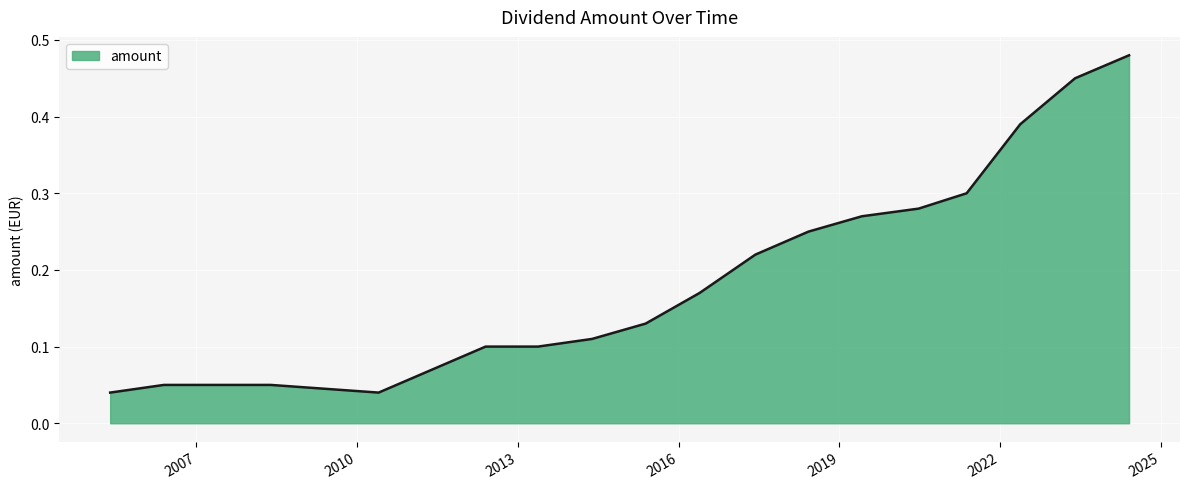

What is the difference between the maximum and minimum values?

0.4